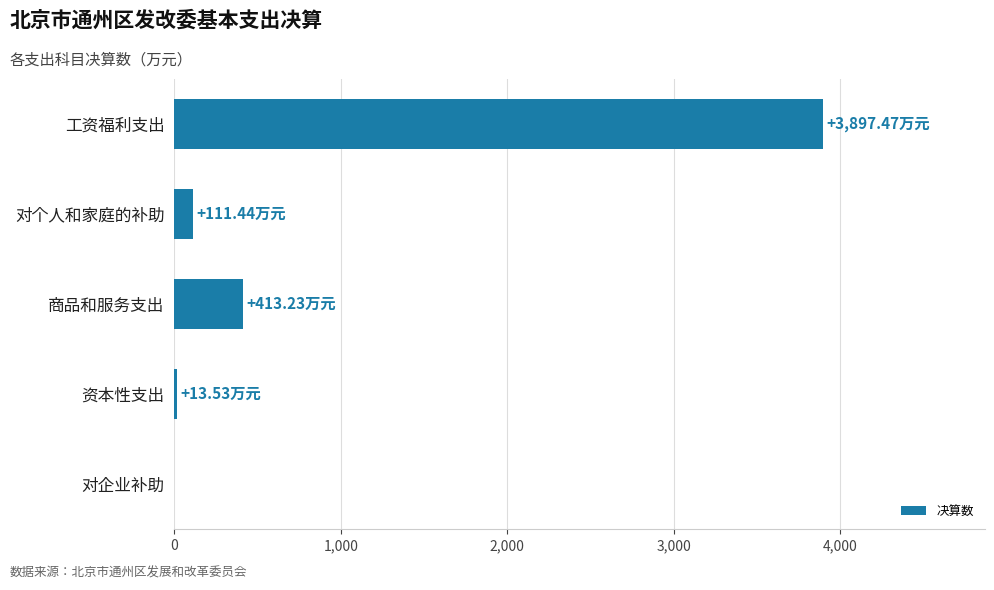

What is the maximum value shown in the chart?

3897.5